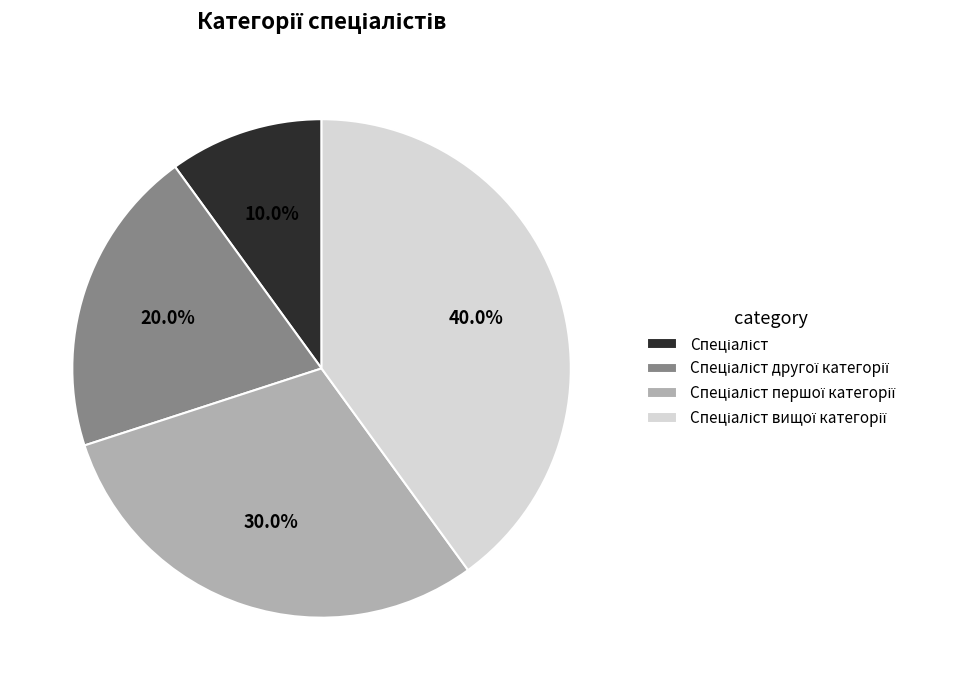

Is there any slice that represents more than half of the pie?

No